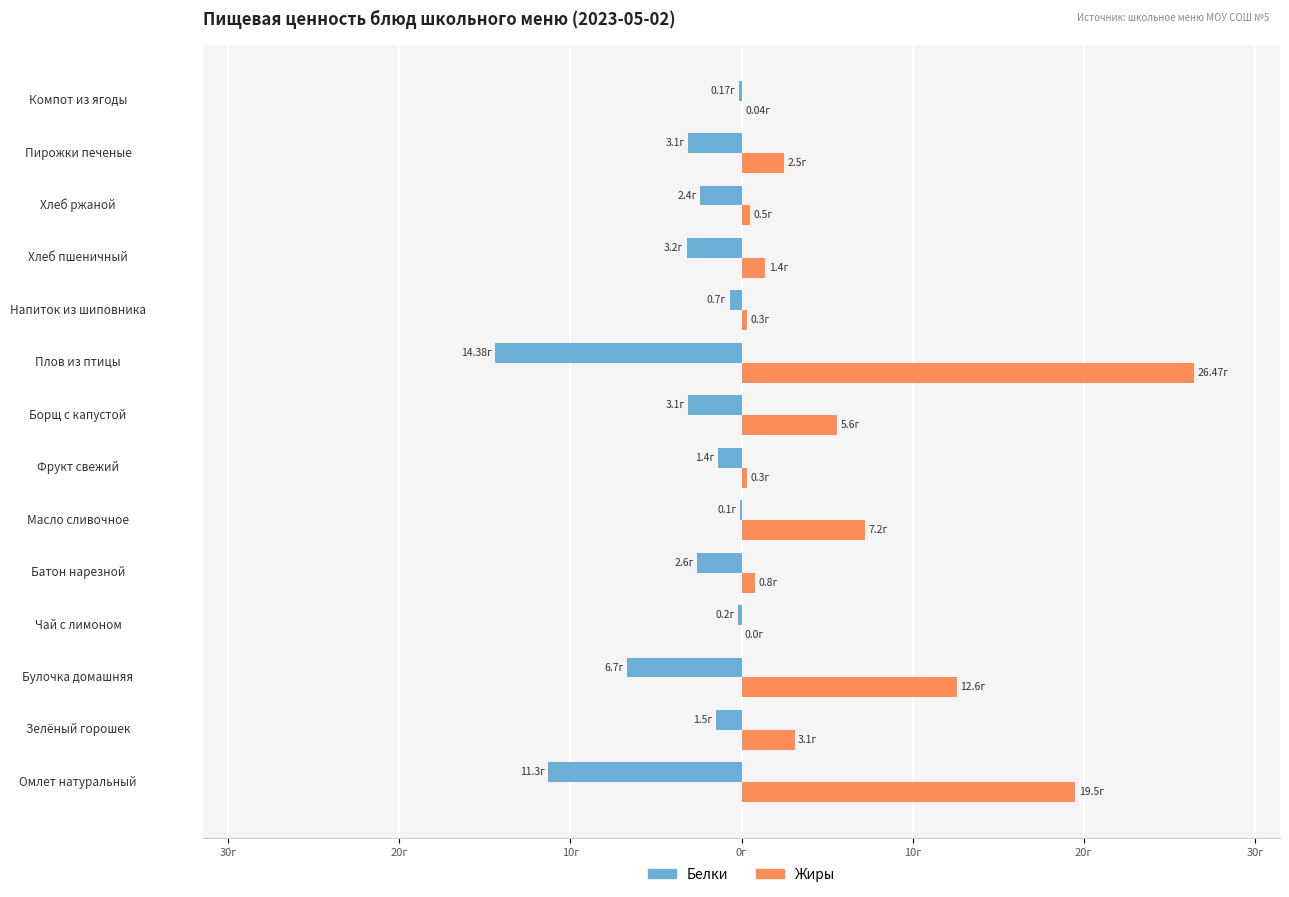

What is the sum of all Жиры values?

80.3